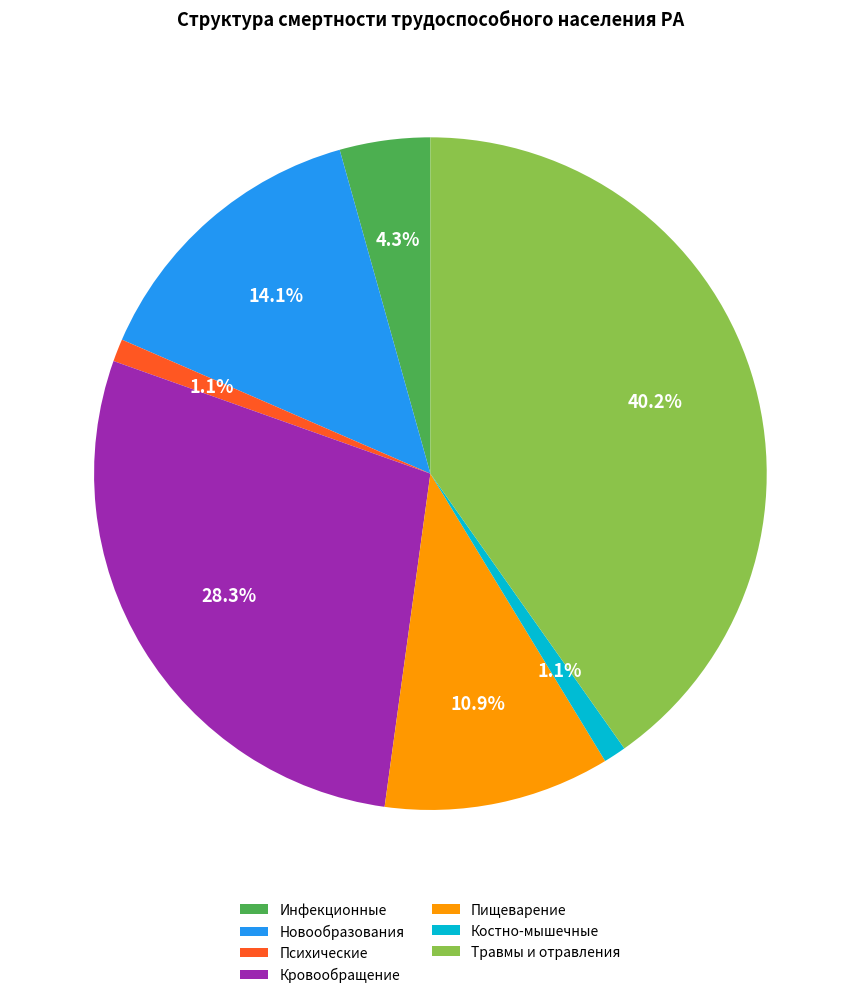

How much of the chart is everything except Новообразования?

85.9%